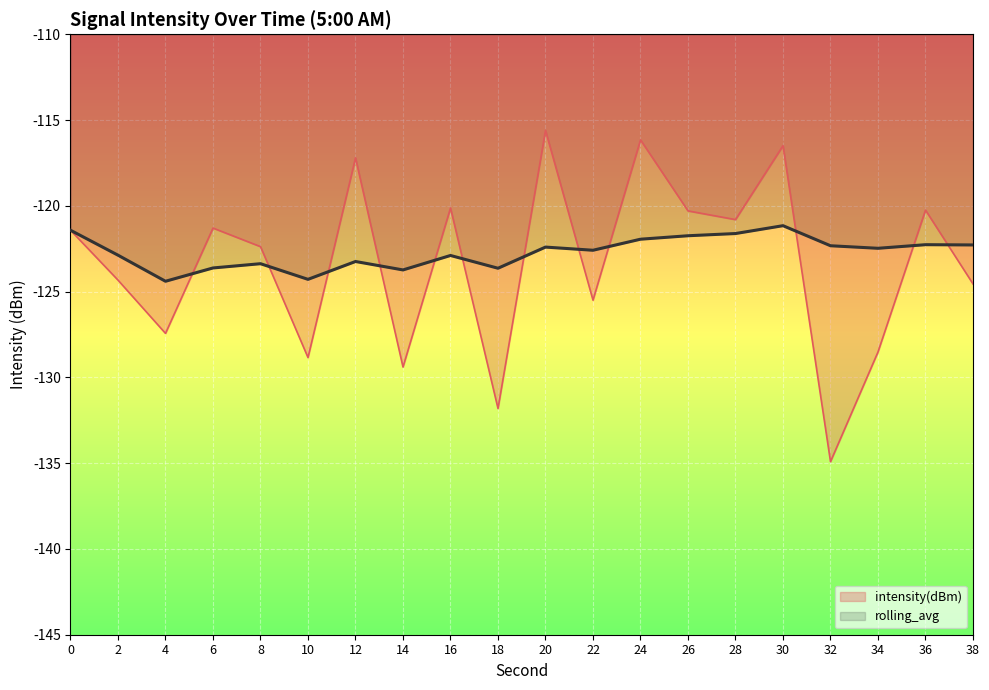

Is the value of rolling_avg at 0 greater than the value of intensity(dBm) at 14?

Yes